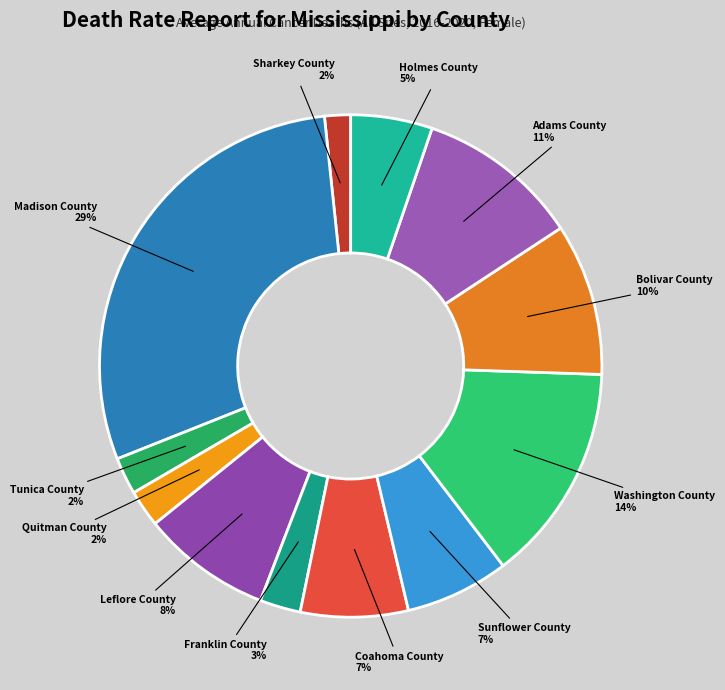

How many segments does this pie chart have?

12